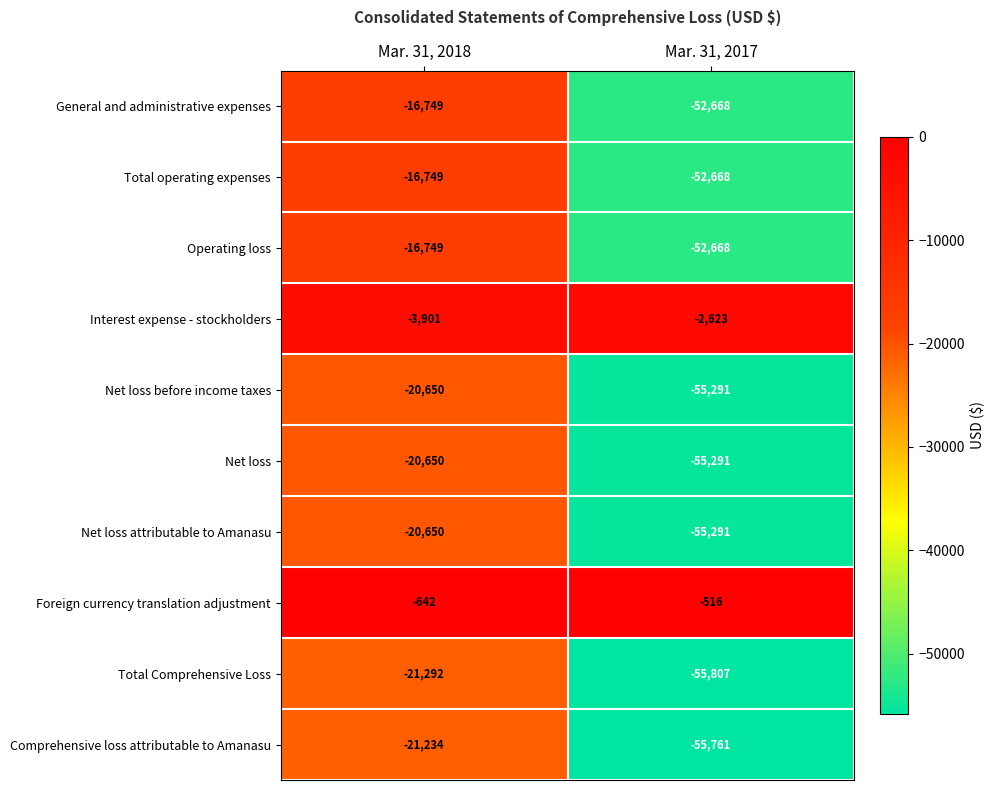

The value of Operating loss at Mar. 31, 2018 is -16749. True or false?

True